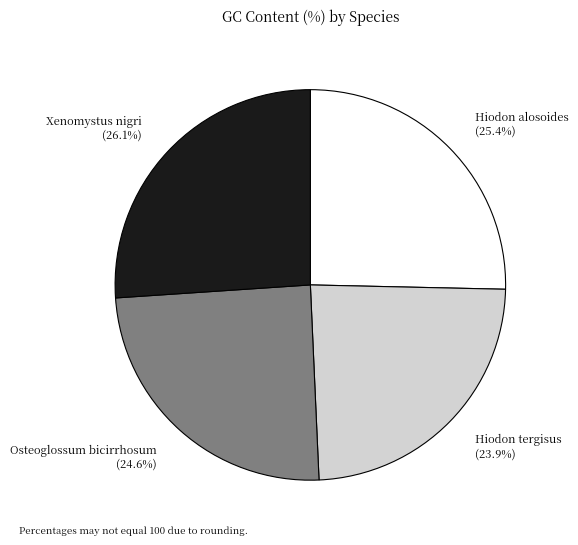

Which has a higher value, Hiodon tergisus (23.9%) or Osteoglossum bicirrhosum (24.6%)?

Osteoglossum bicirrhosum (24.6%)